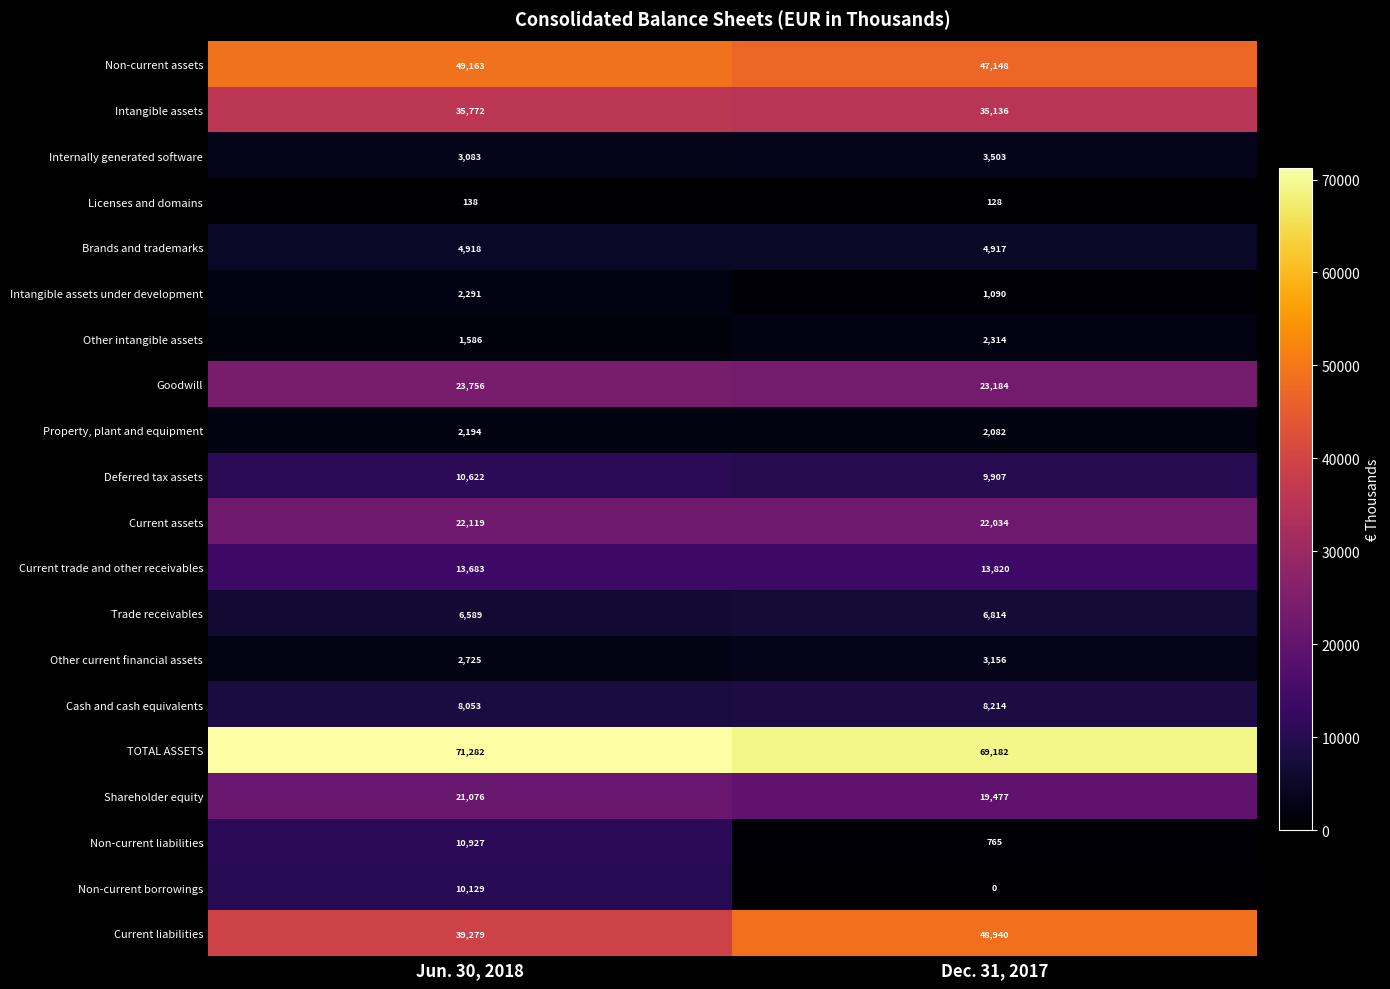

At Dec. 31, 2017, list the series in order from largest to smallest.

TOTAL ASSETS, Current liabilities, Non-current assets, Intangible assets, Goodwill, Current assets, Shareholder equity, Current trade and other receivables, Deferred tax assets, Cash and cash equivalents, Trade receivables, Brands and trademarks, Internally generated software, Other current financial assets, Other intangible assets, Property, plant and equipment, Intangible assets under development, Non-current liabilities, Licenses and domains, Non-current borrowings